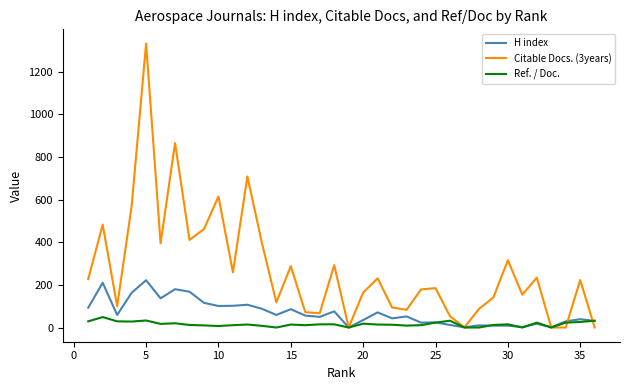

What is the highest value of the Ref. / Doc. series?

49